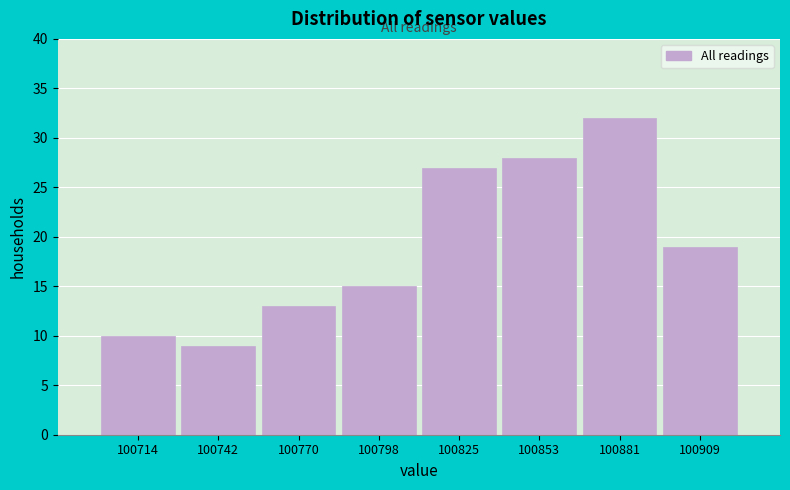

Over which range of the x-axis is the bar tallest?

100865 to 100895